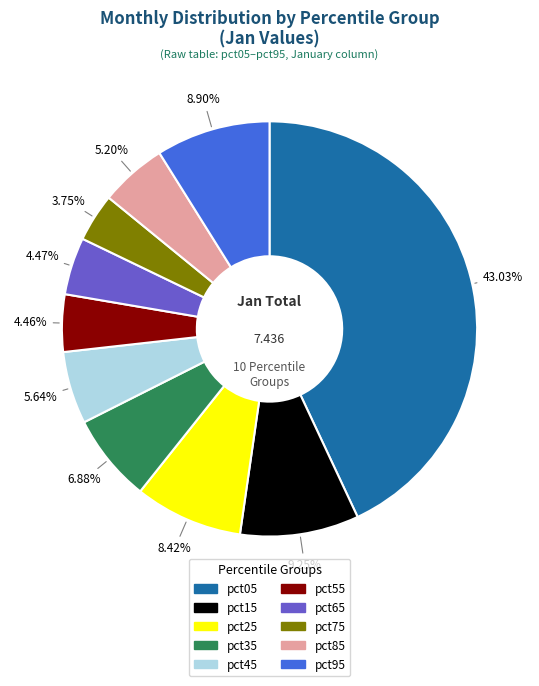

Is there any slice that represents more than half of the pie?

No